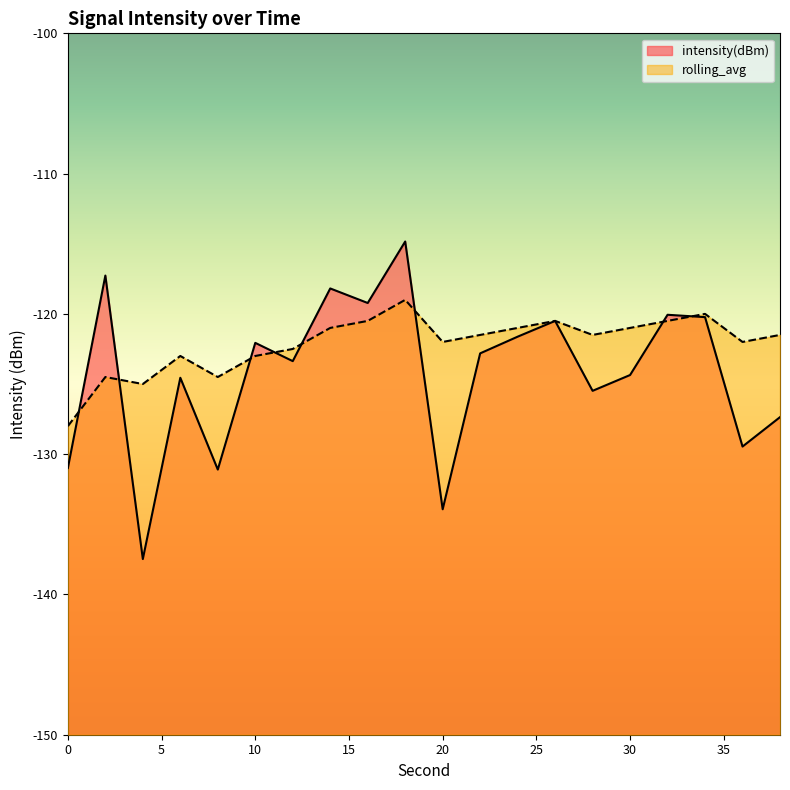

Between which two adjacent categories do intensity(dBm) and rolling_avg first intersect?

0 and 2